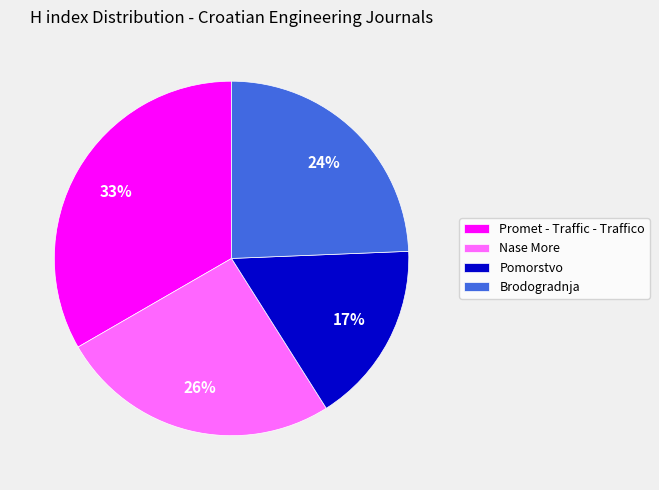

Which slice is the smallest?

Pomorstvo